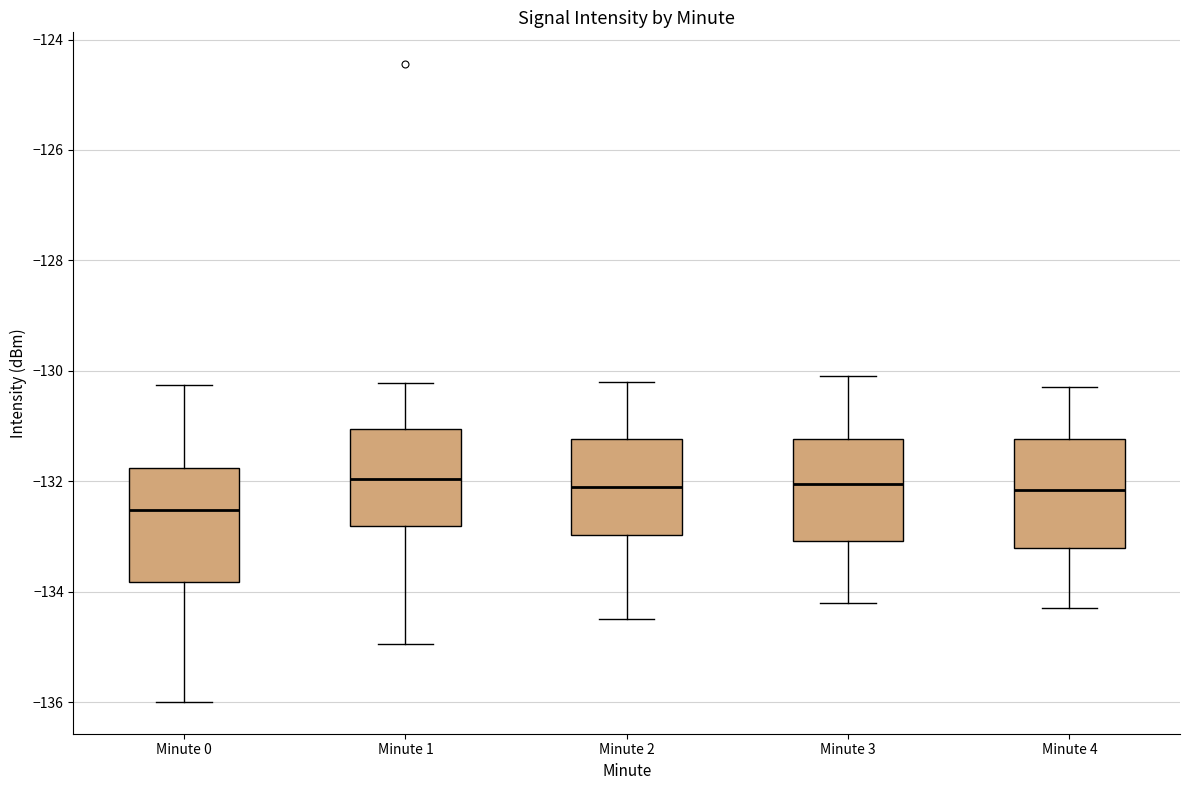

Where does the upper whisker of the box for Minute 1 end on the y-axis? The values are not printed on the chart, so give them approximately, as read against the axis.

-130.2